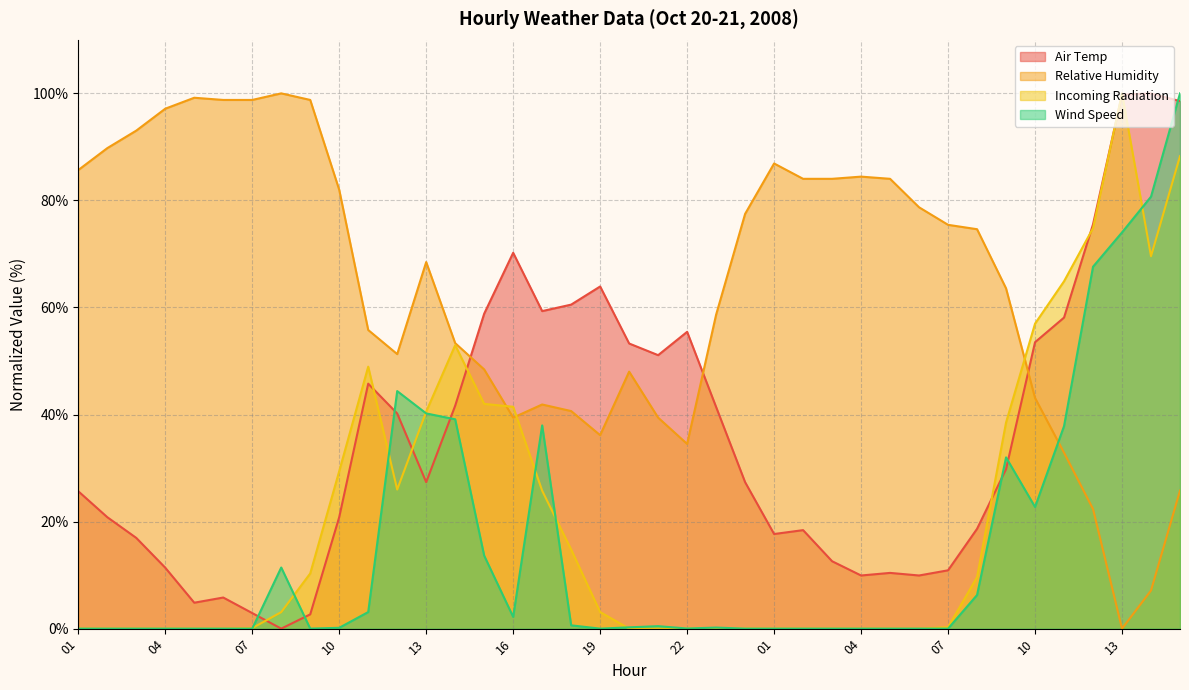

What is the highest value of the Incoming Radiation series?

100.0